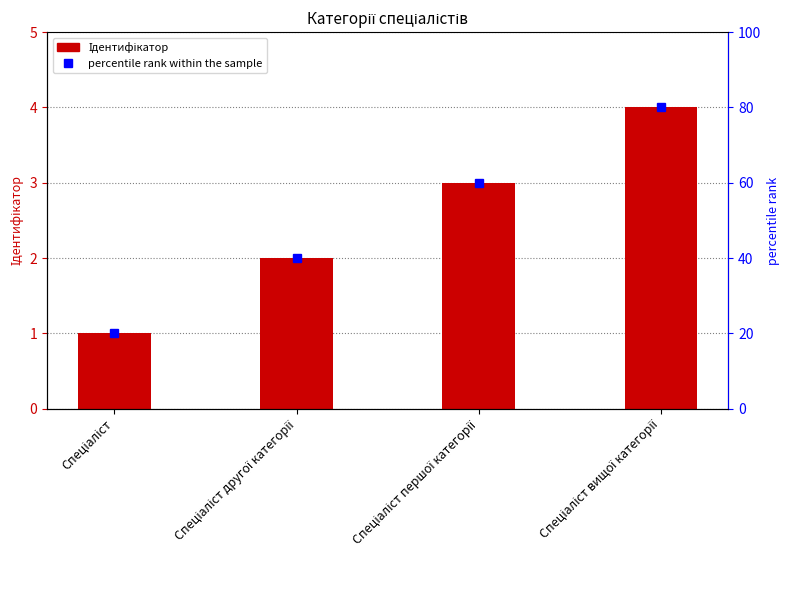

Are the bars horizontal?

No